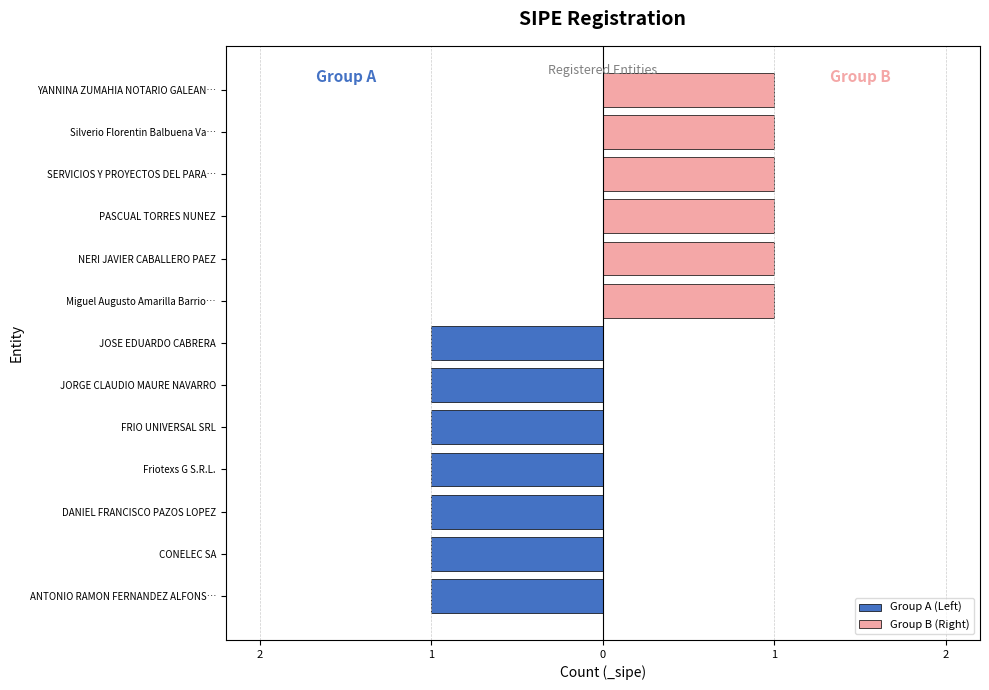

At Miguel Augusto Amarilla Barrio…, list the series in order from smallest to largest.

Group A (Left), Group B (Right)